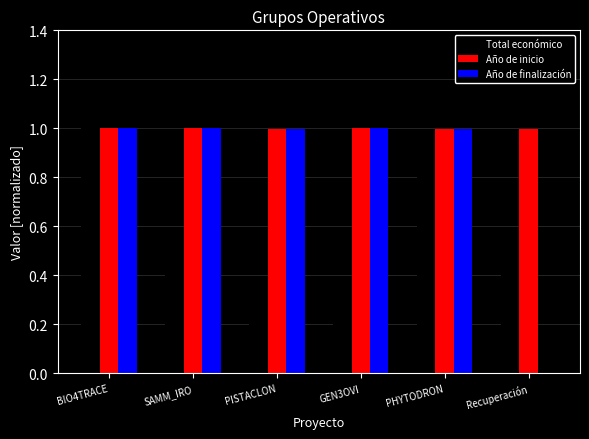

How many data points in Año de finalización are above 0?

5